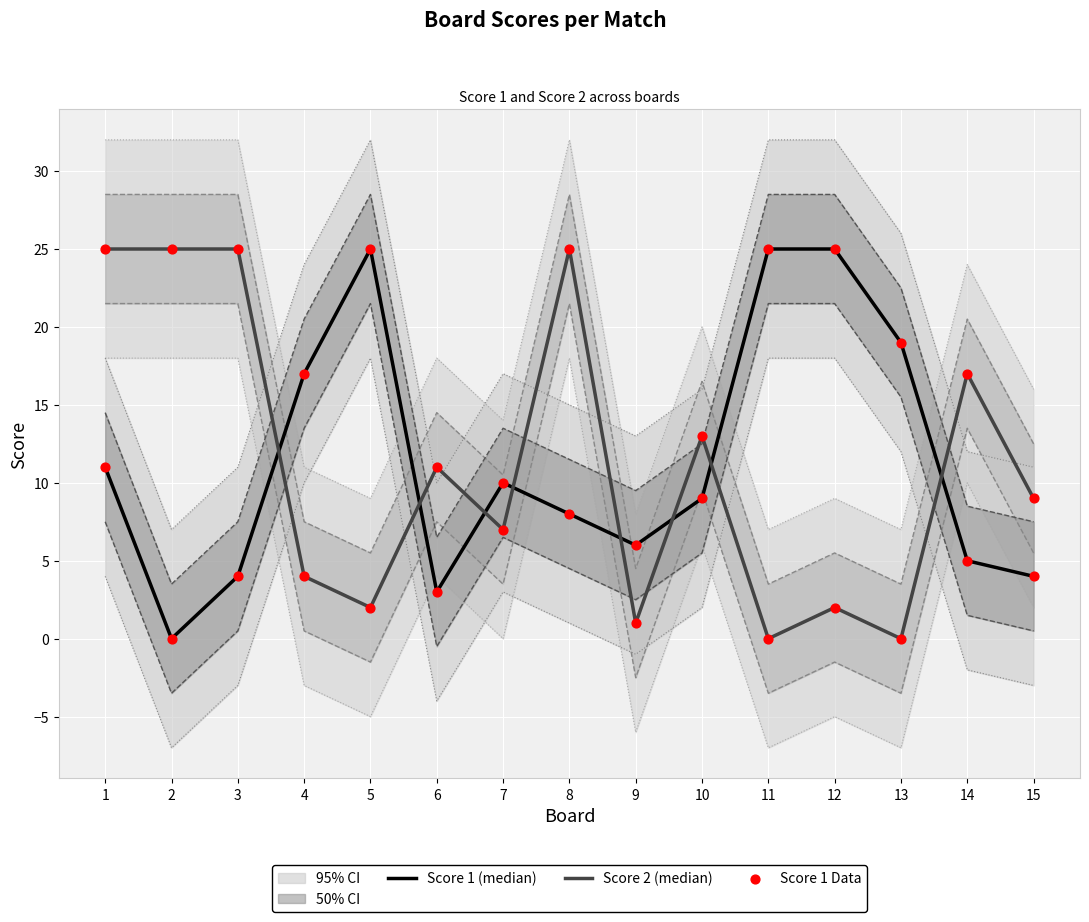

At which category is the sum across all series the highest?

5